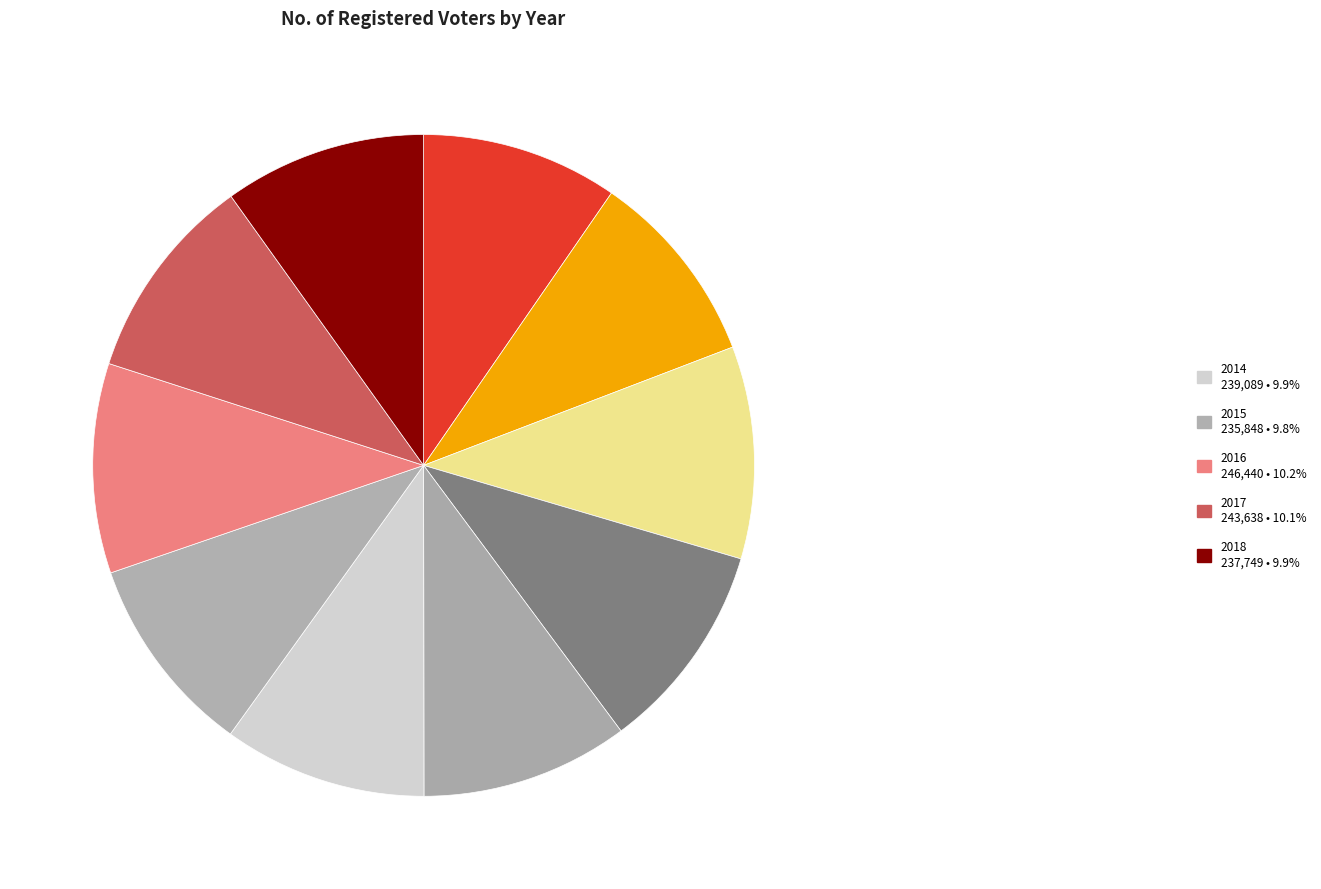

Count the number of slices in the pie.

10